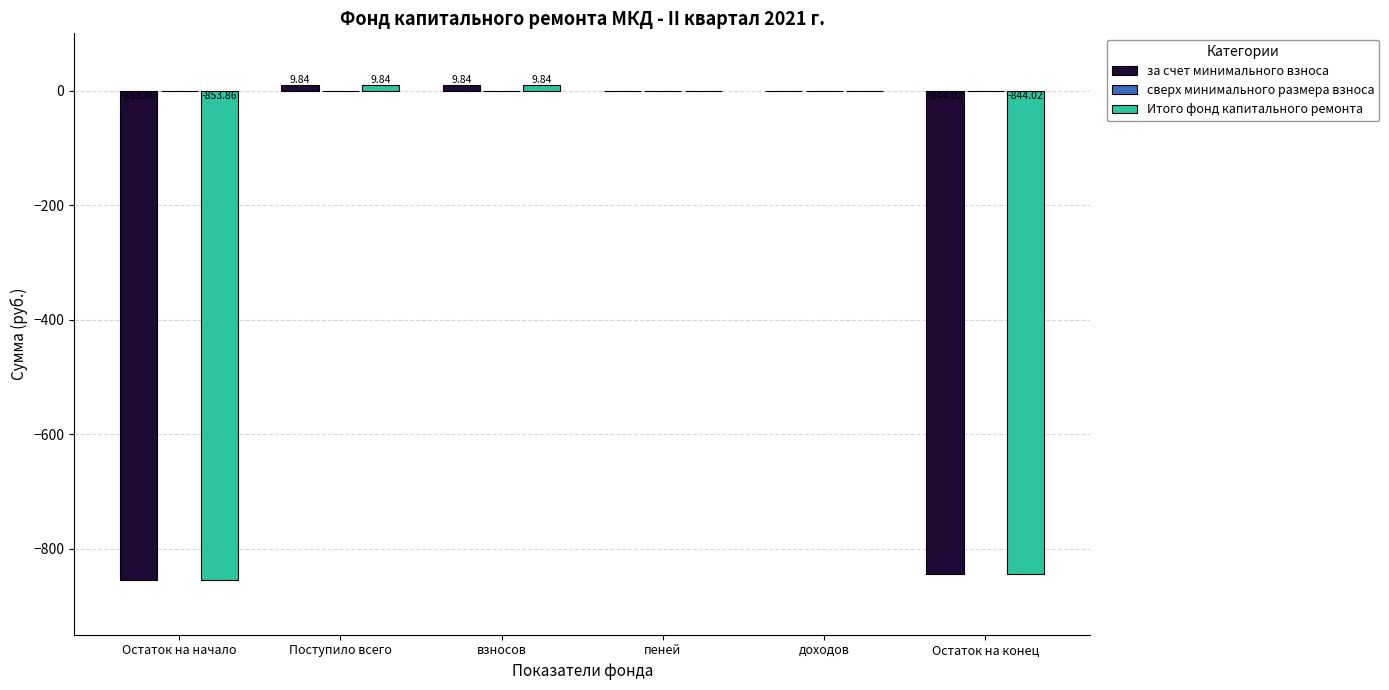

Count the number of categories in the chart.

6